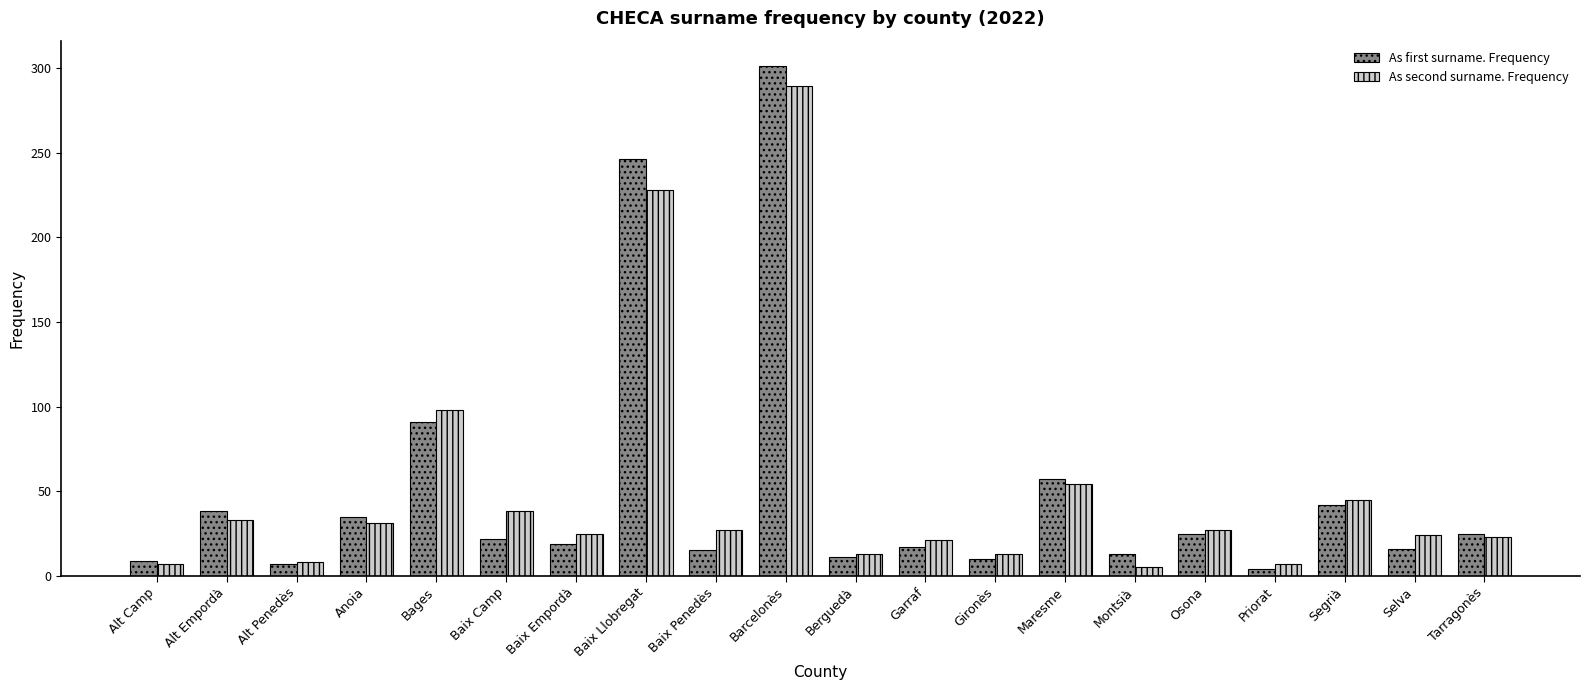

What value does the As second surname. Frequency series have at Bages, to the nearest 50?

100